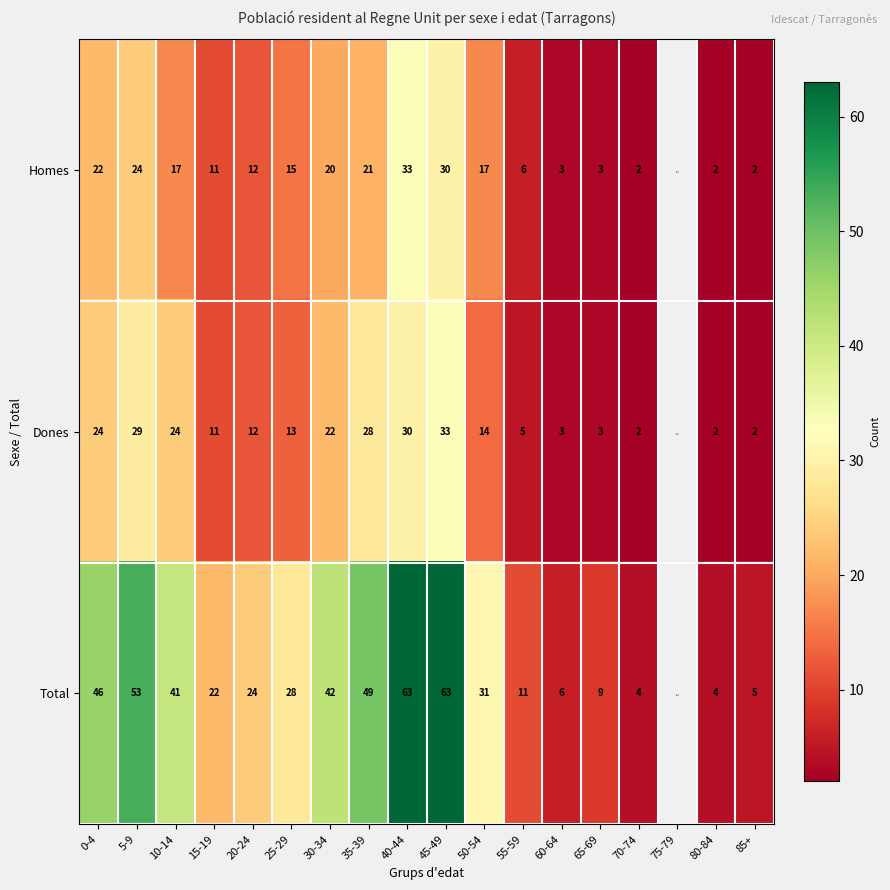

How many data points does each series have?

18